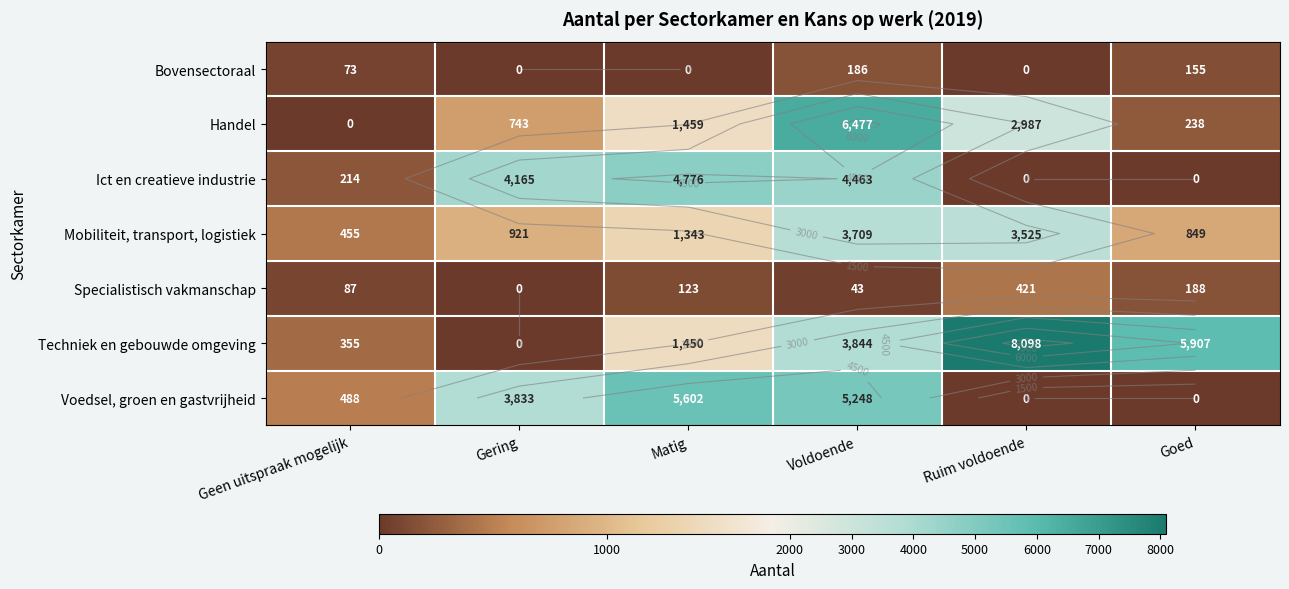

At which category is the sum across all series the highest?

Voldoende